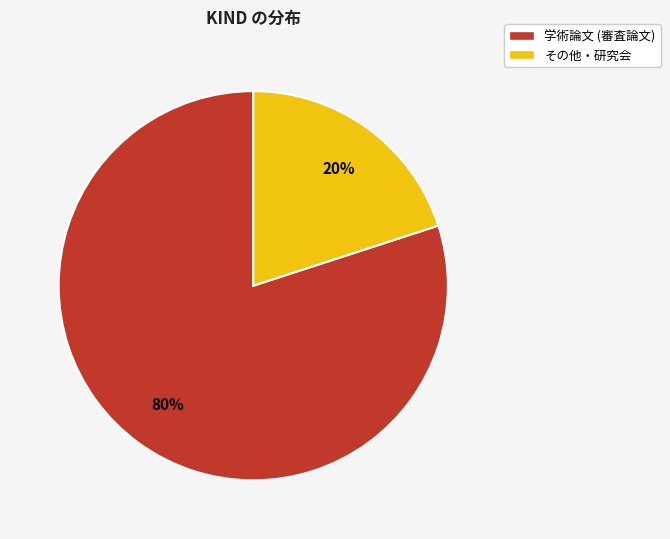

To the nearest percent, what is the difference between the largest and smallest slice percentages?

60%